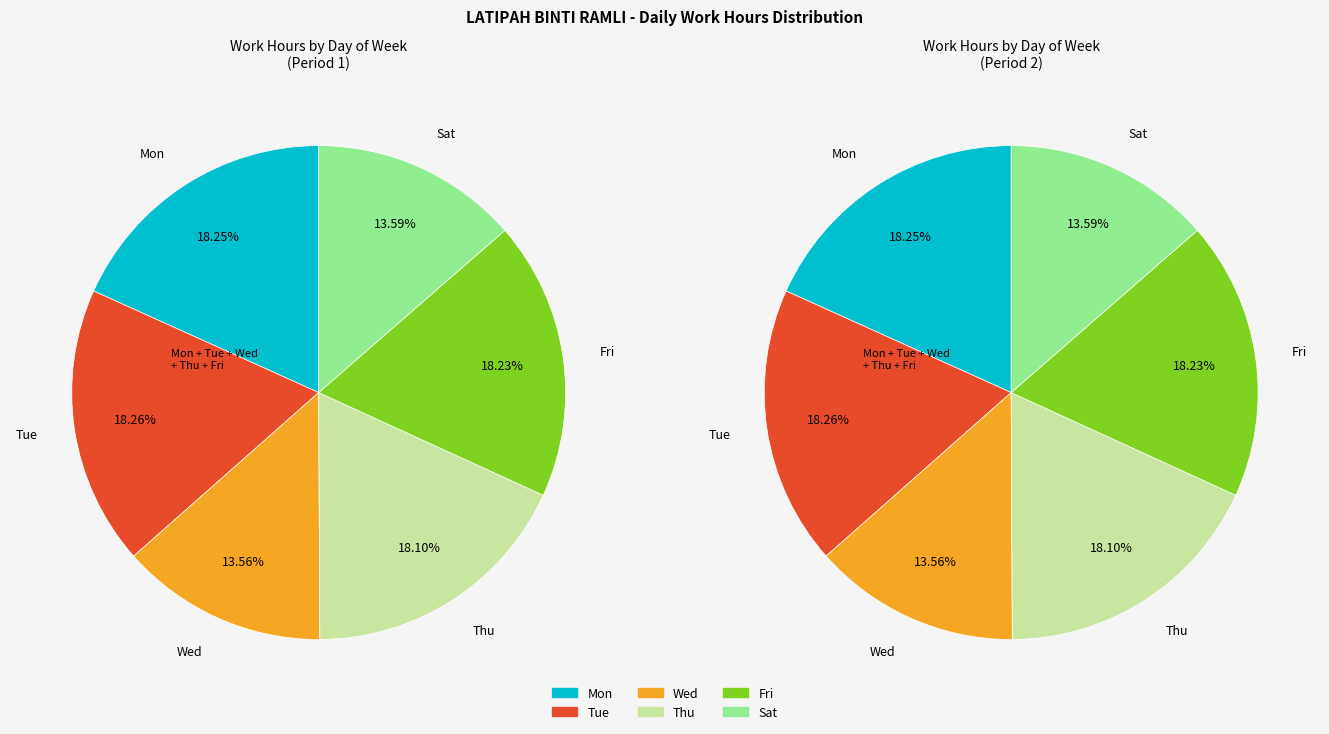

Approximately how many times larger is the value at 13 Mon compared to 24 Fri?

1.0